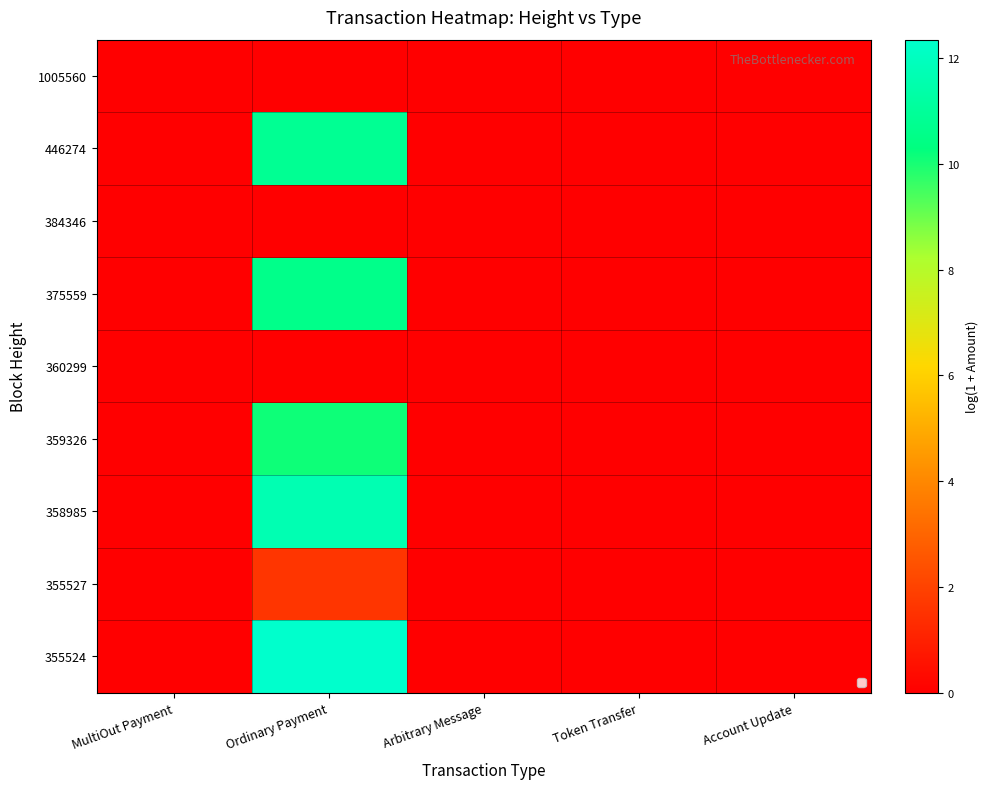

How many series are shown in this chart?

9